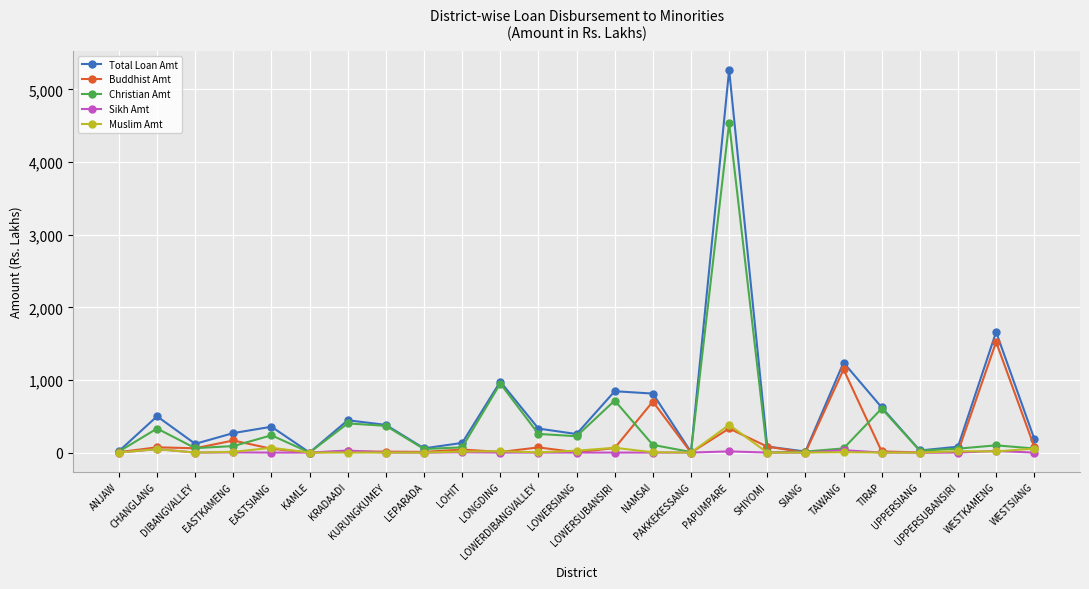

What position from the right is UPPERSUBANSIRI?

3